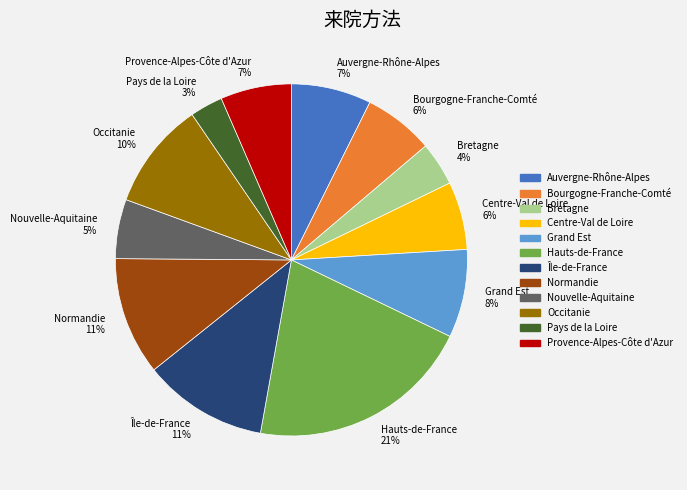

To the nearest percent, what percentage of the pie is Auvergne-Rhône-Alpes?

7%